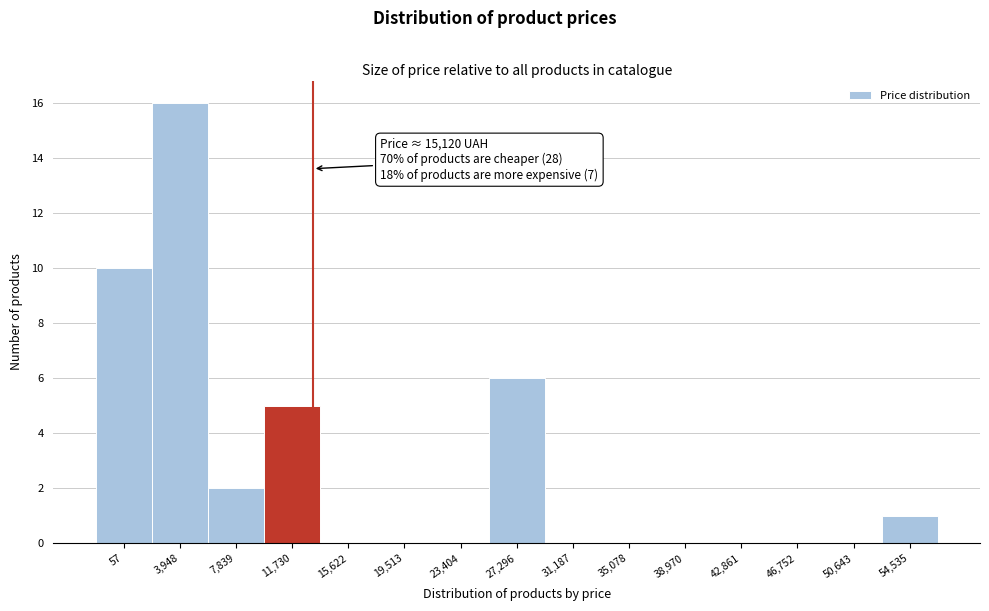

Reading right to left, transcribe all the data shown in this chart.

54,535=1	50,643=0	46,752=0	42,861=0	38,970=0	35,078=0	31,187=0	27,296=6	23,404=0	19,513=0	15,622=0	11,730=5	7,839=2	3,948=16	57=10